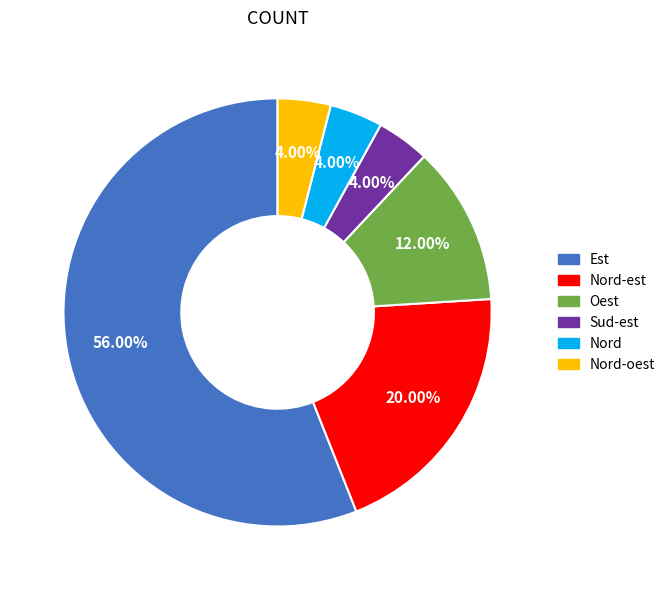

How many segments does this pie chart have?

6